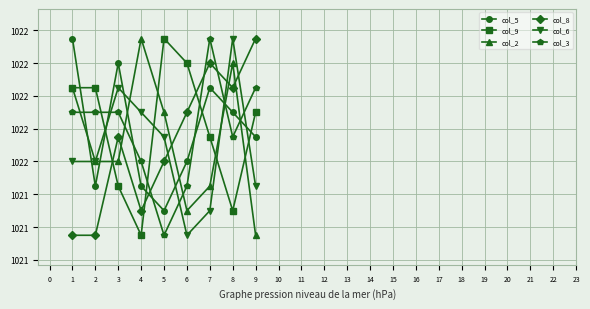

After their last crossing, which series has the higher values: col_9 or col_8?

col_8